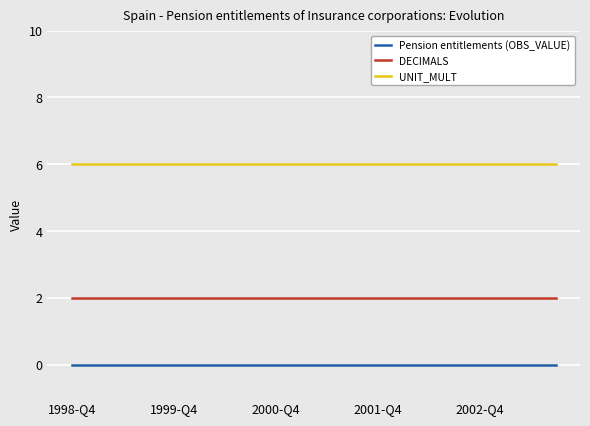

What are all the series names shown in the legend?

Pension entitlements (OBS_VALUE), DECIMALS, UNIT_MULT